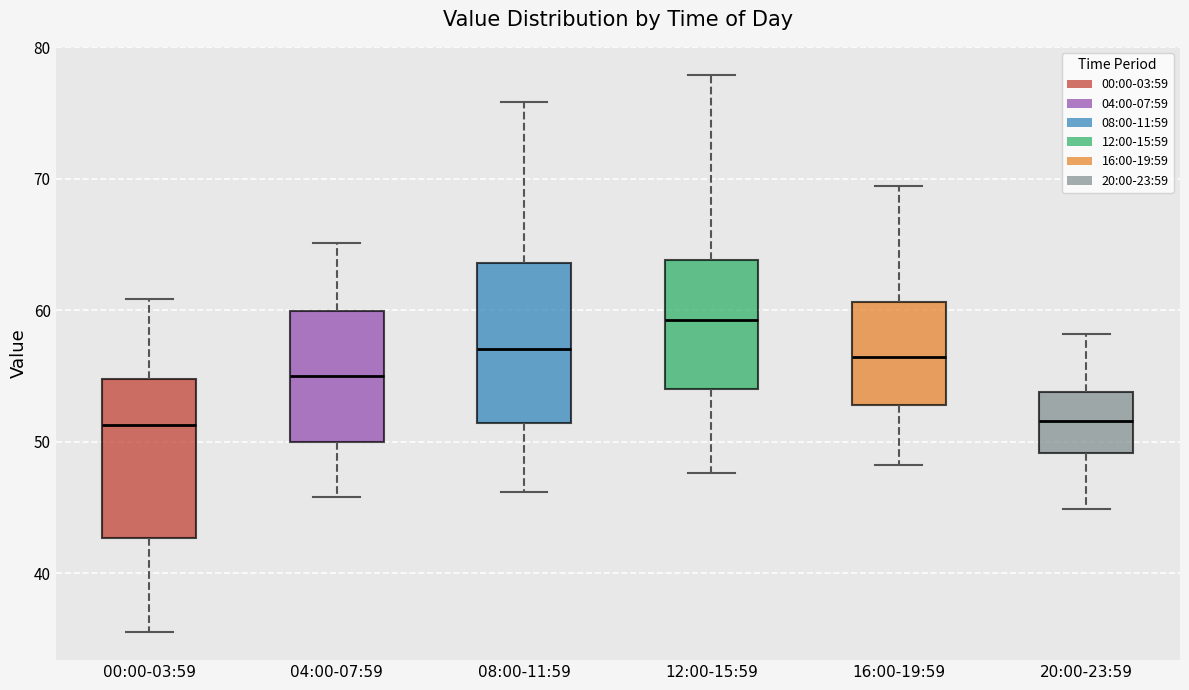

Which box's median line is the highest?

12:00-15:59